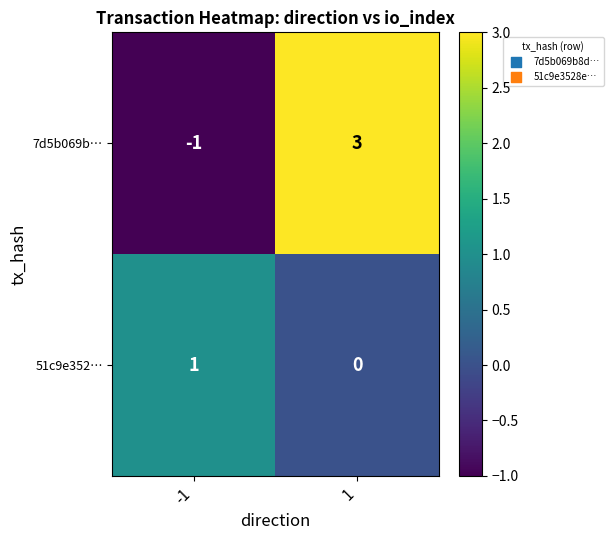

What is the approximate value of 7d5b069b… at 1?

3